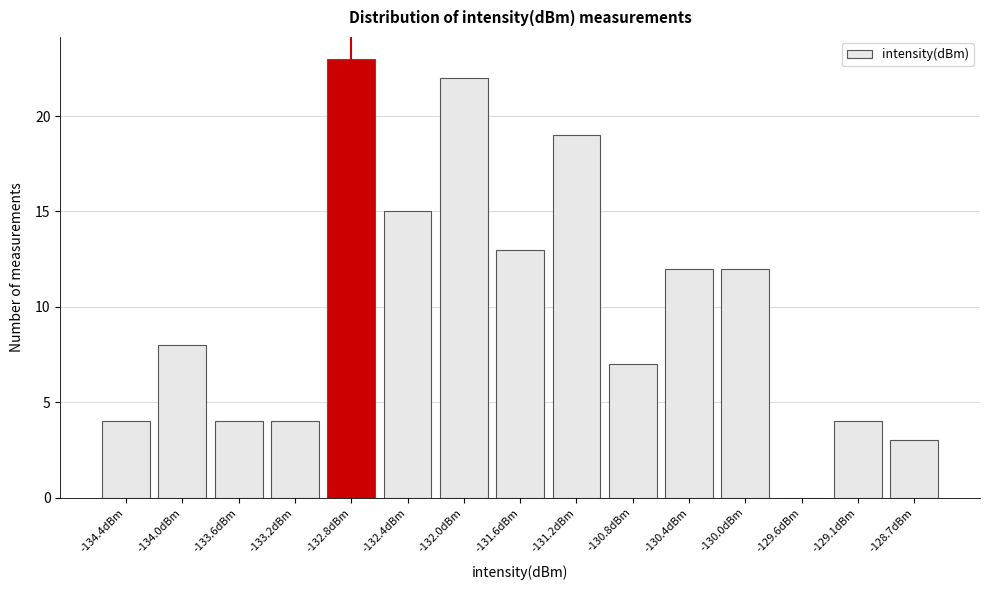

Reading left to right, transcribe all the data shown in this chart.

-134.4dBm=4	-134.0dBm=8	-133.6dBm=4	-133.2dBm=4	-132.8dBm=23	-132.4dBm=15	-132.0dBm=22	-131.6dBm=13	-131.2dBm=19	-130.8dBm=7	-130.4dBm=12	-130.0dBm=12	-129.6dBm=0	-129.1dBm=4	-128.7dBm=3